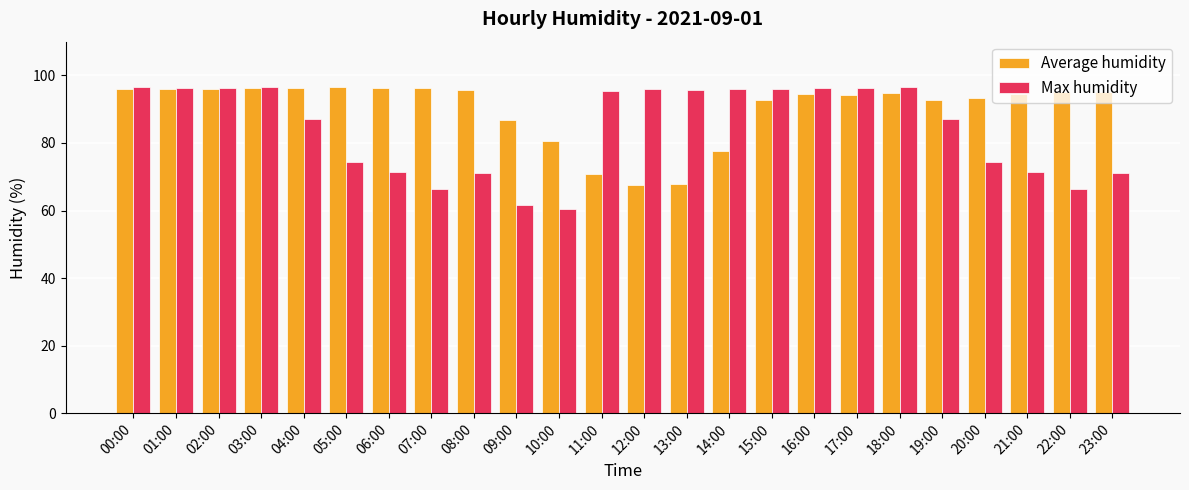

What are all the series names shown in the legend?

Average humidity, Max humidity